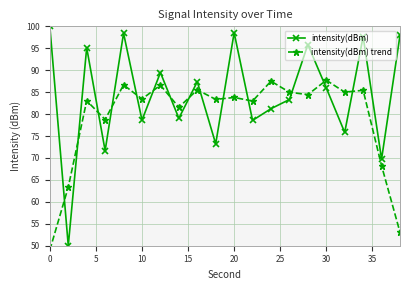

What is the maximum value for intensity(dBm)?

100.0